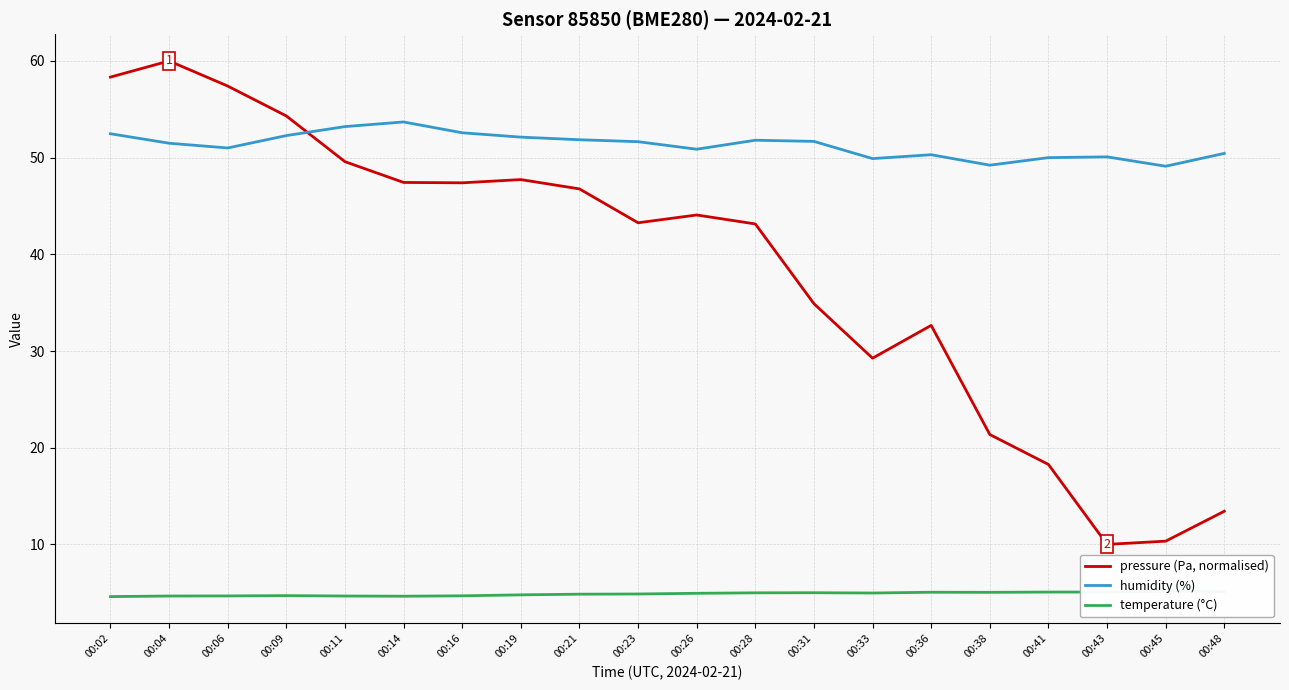

What is the difference between the maximum and minimum values in the humidity (%) series?

4.6